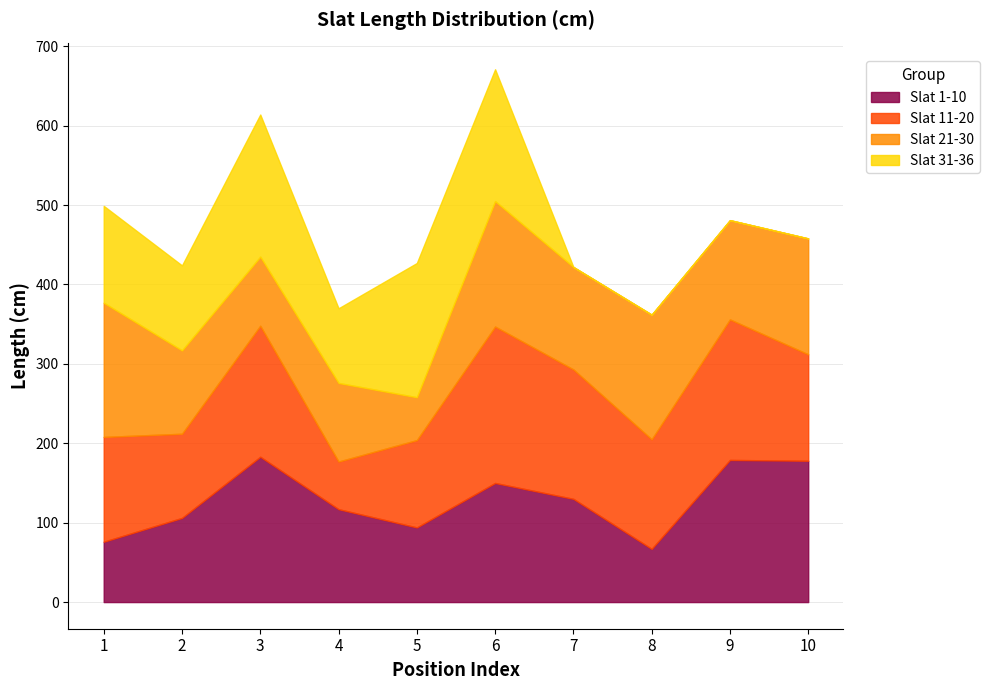

Reading left to right, extract all data points from this chart.

Slat 1-10: 1=76	2=106	3=183	4=117	5=94	6=150	7=130	8=67	9=179	10=178
Slat 11-20: 1=132	2=106	3=165	4=60	5=110	6=197	7=163	8=138	9=177	10=134
Slat 21-30: 1=169	2=105	3=87	4=99	5=54	6=158	7=129	8=157	9=125	10=146
Slat 31-36: 1=122	2=107	3=179	4=94	5=169	6=166	7=0	8=0	9=0	10=0